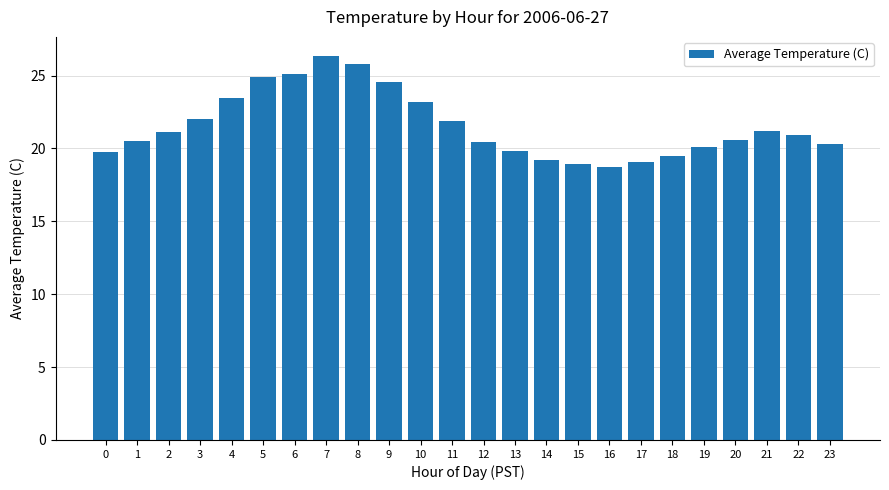

At which category does the chart reach its peak across all series?

7